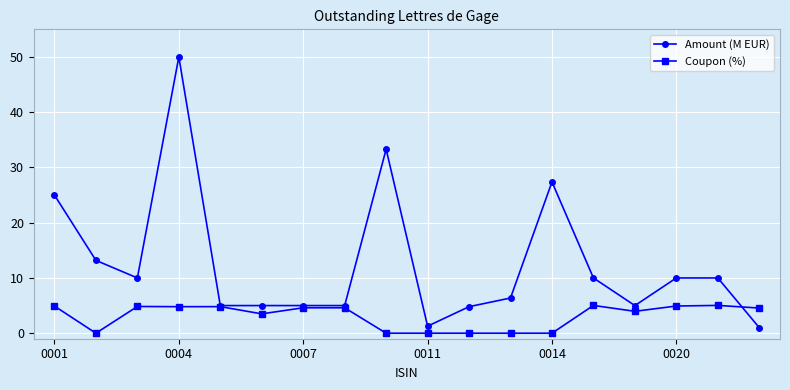

Which series has the widest spread of values?

Amount (M EUR)